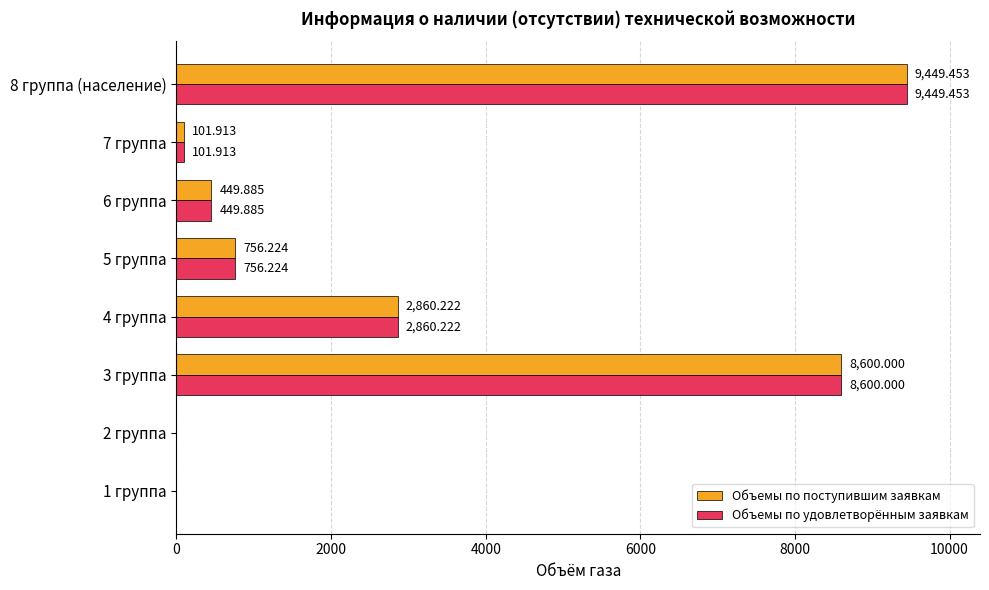

Which category has the highest value across all series?

8 группа (население)